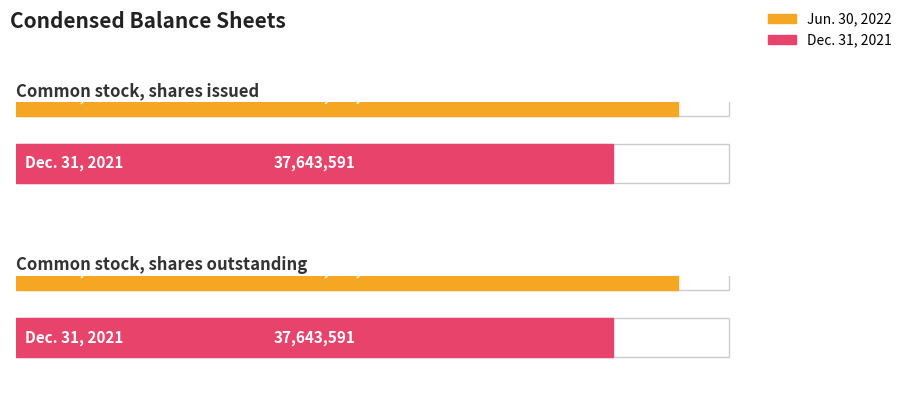

At which label does Dec. 31, 2021 reach its minimum?

Common stock, shares issued